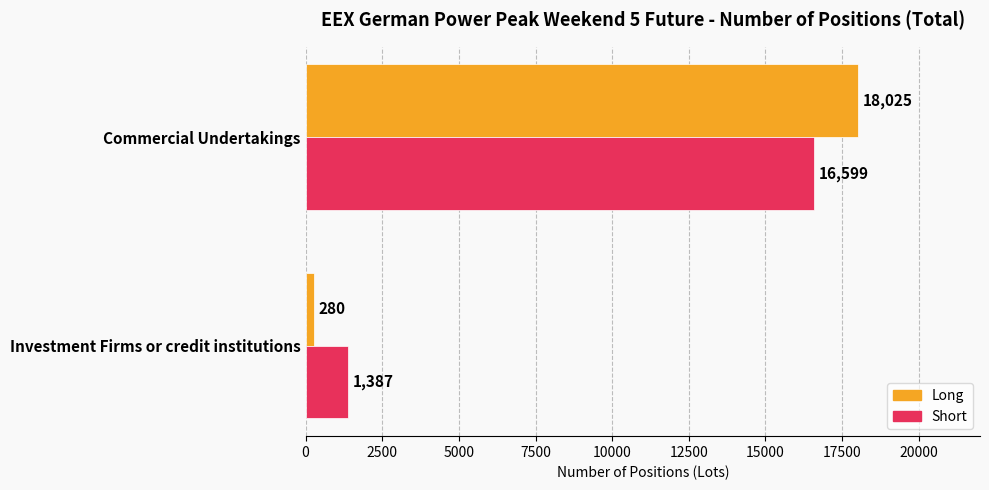

What is the average value of the Short series?

8993